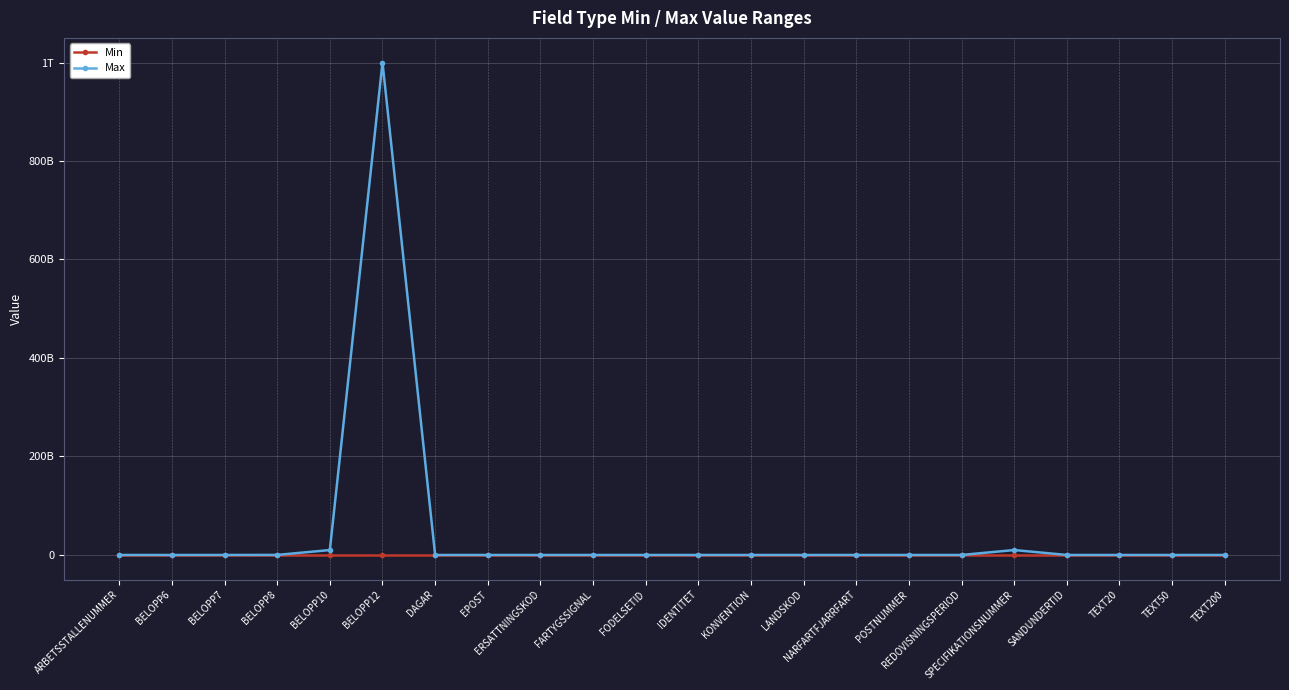

Is this an area chart (filled region under the line)?

No